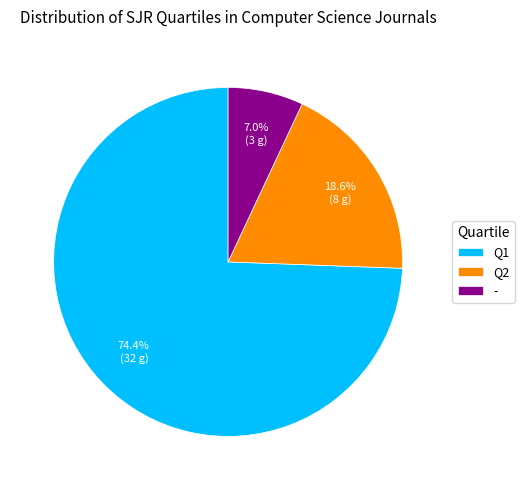

Which slice is the smallest?

-